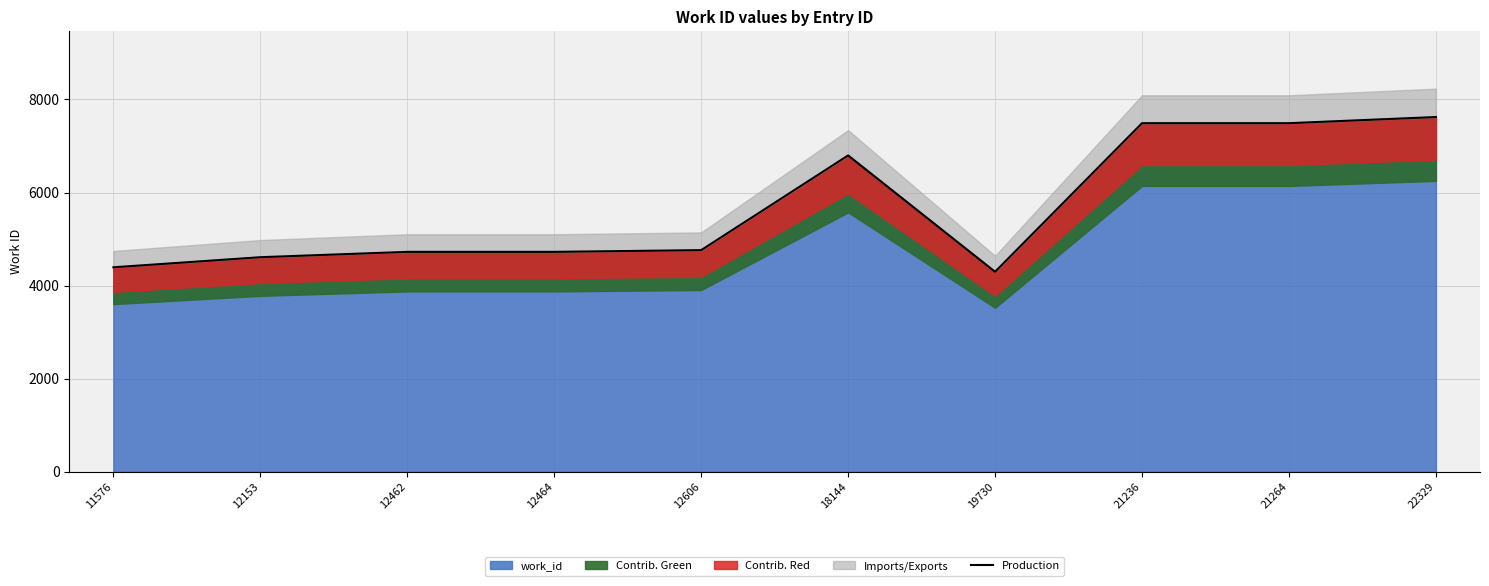

What is the average value?

5691